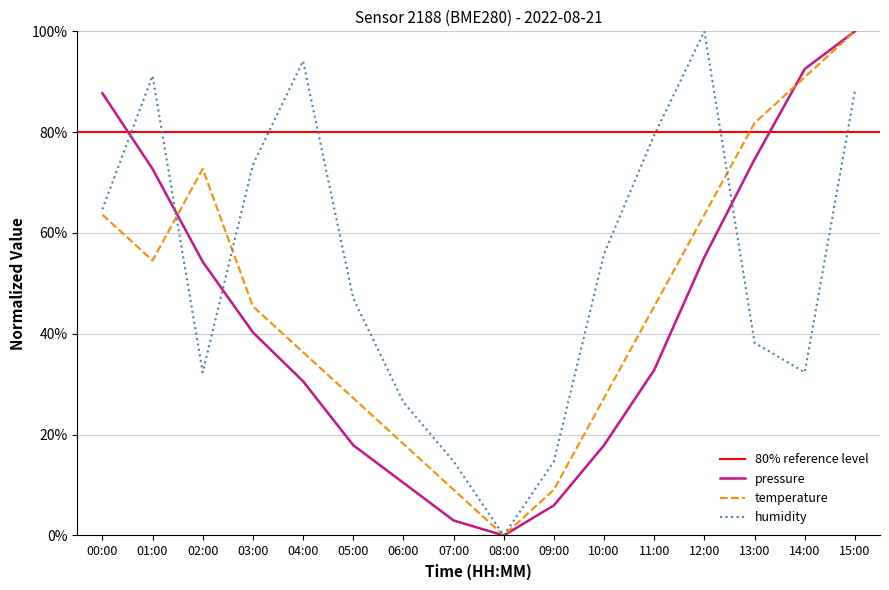

Read the temperature value at 03:00.

45.5